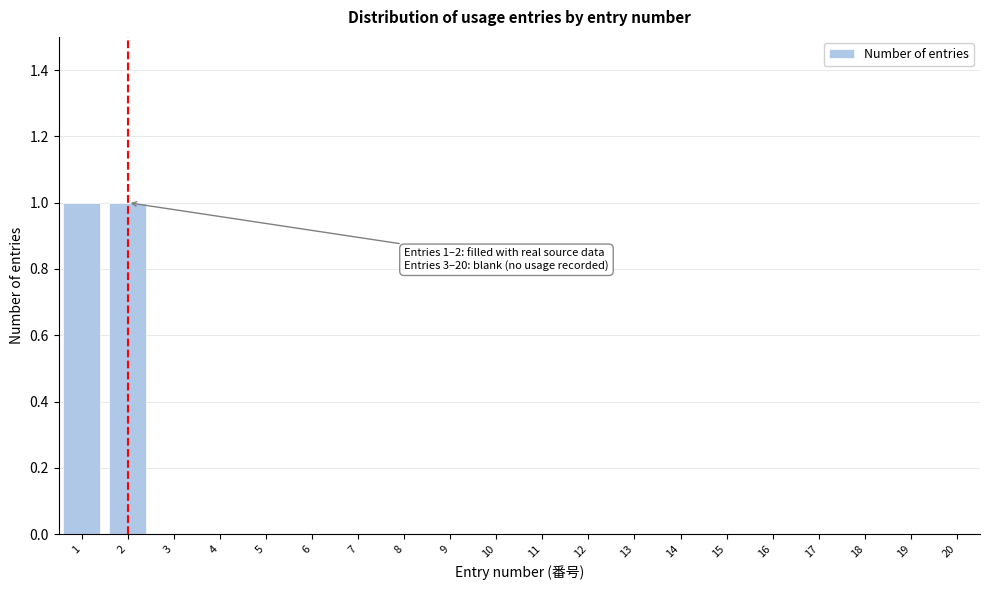

Reading left to right, extract all data points from this chart.

1=1	2=1	3=0	4=0	5=0	6=0	7=0	8=0	9=0	10=0	11=0	12=0	13=0	14=0	15=0	16=0	17=0	18=0	19=0	20=0